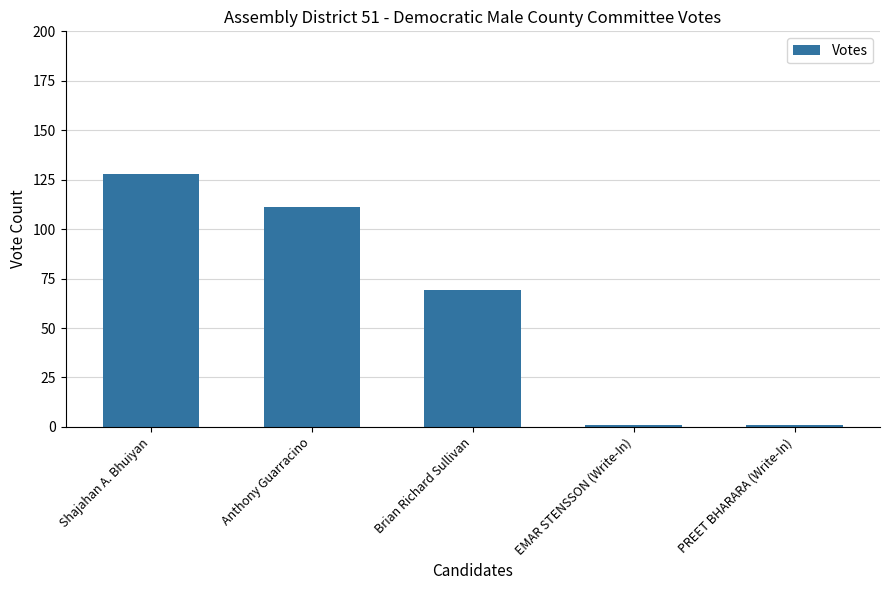

Are the bars horizontal?

No